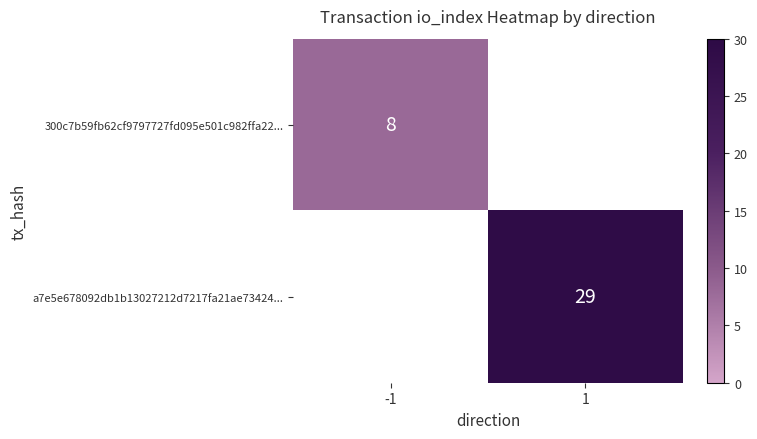

The value of 300c7b59fb62cf9797727fd095e501c982ffa22... at -1 is 8. True or false?

True